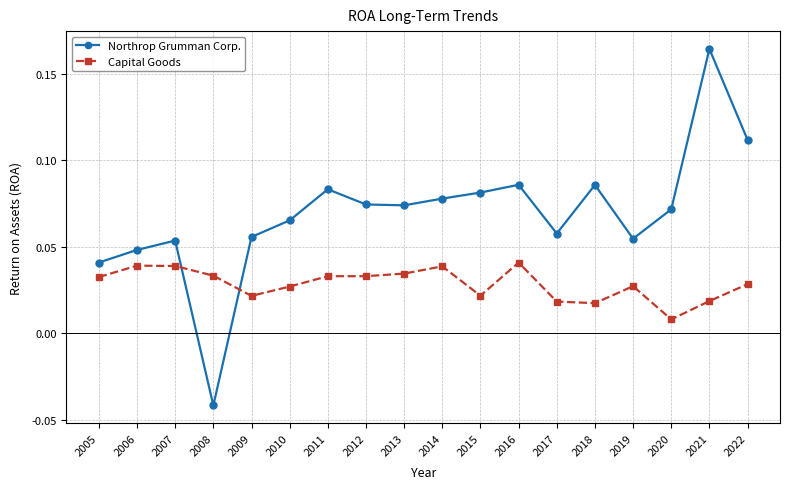

How many positive values does the Northrop Grumman Corp. series have?

17